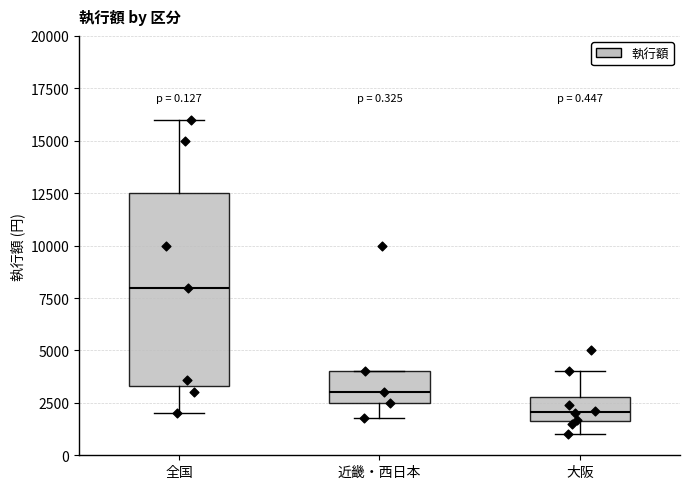

Comparing the boxes themselves (not the whiskers), which one is the tallest?

全国